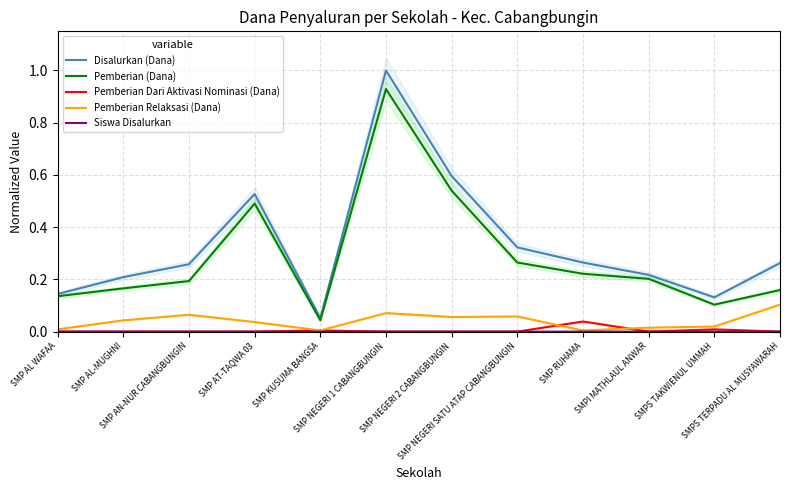

Where do Siswa Disalurkan and Pemberian Dari Aktivasi Nominasi (Dana) first cross each other?

SMP AT-TAQWA 03 and SMP KUSUMA BANGSA